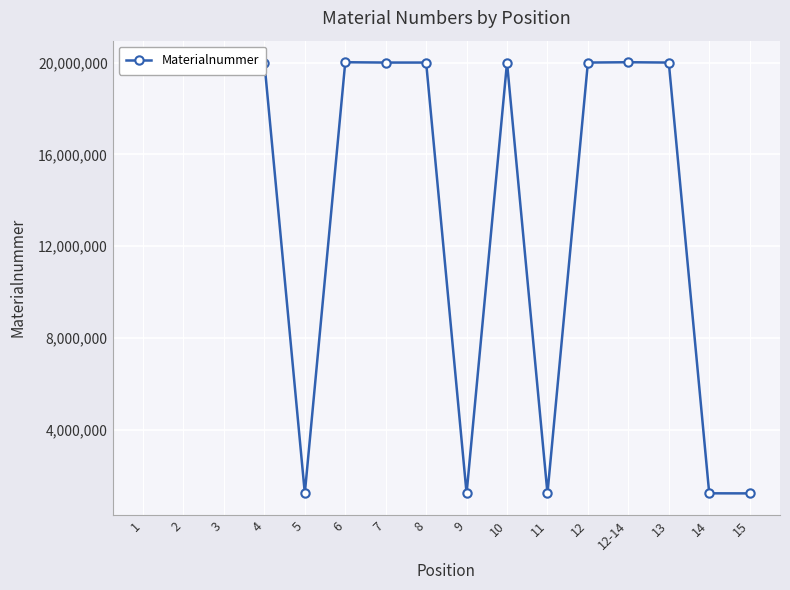

Does the chart have visible grid lines?

Yes